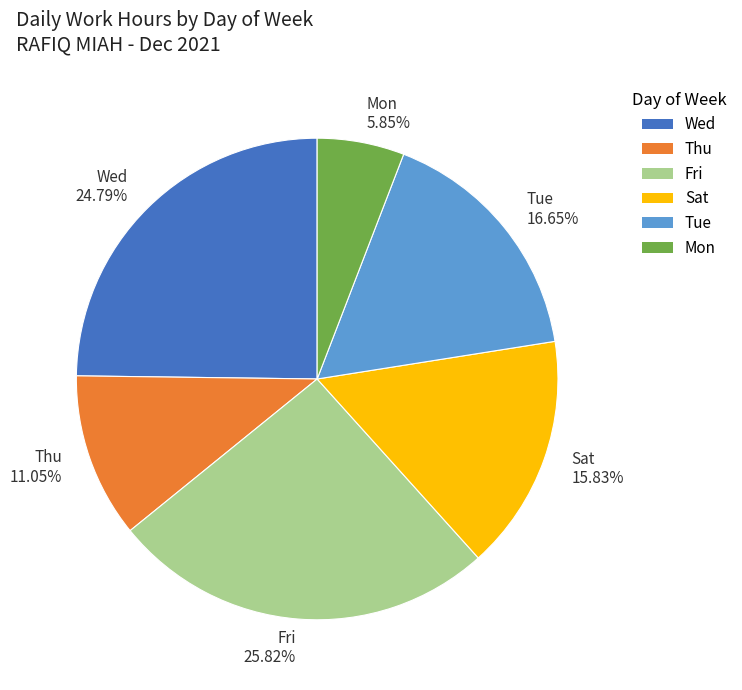

Approximately how many times larger is the value at Wed 24.79% compared to Mon 5.85%?

4.2